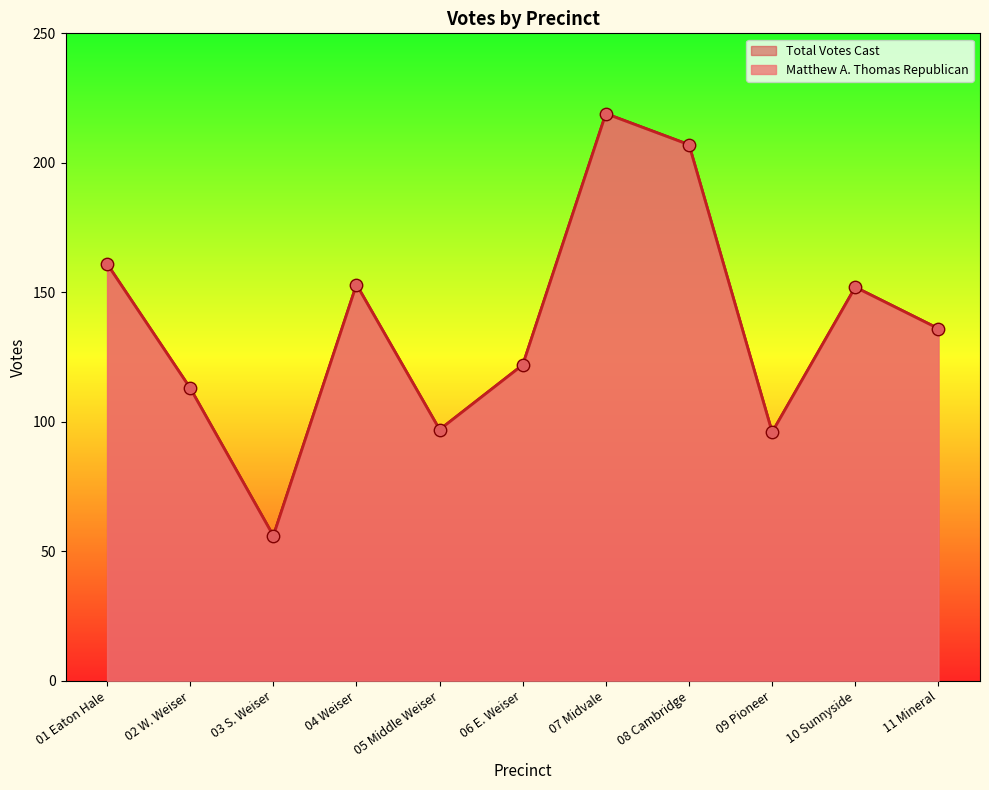

What are all the series names shown in the legend?

Matthew A. Thomas Republican, Total Votes Cast